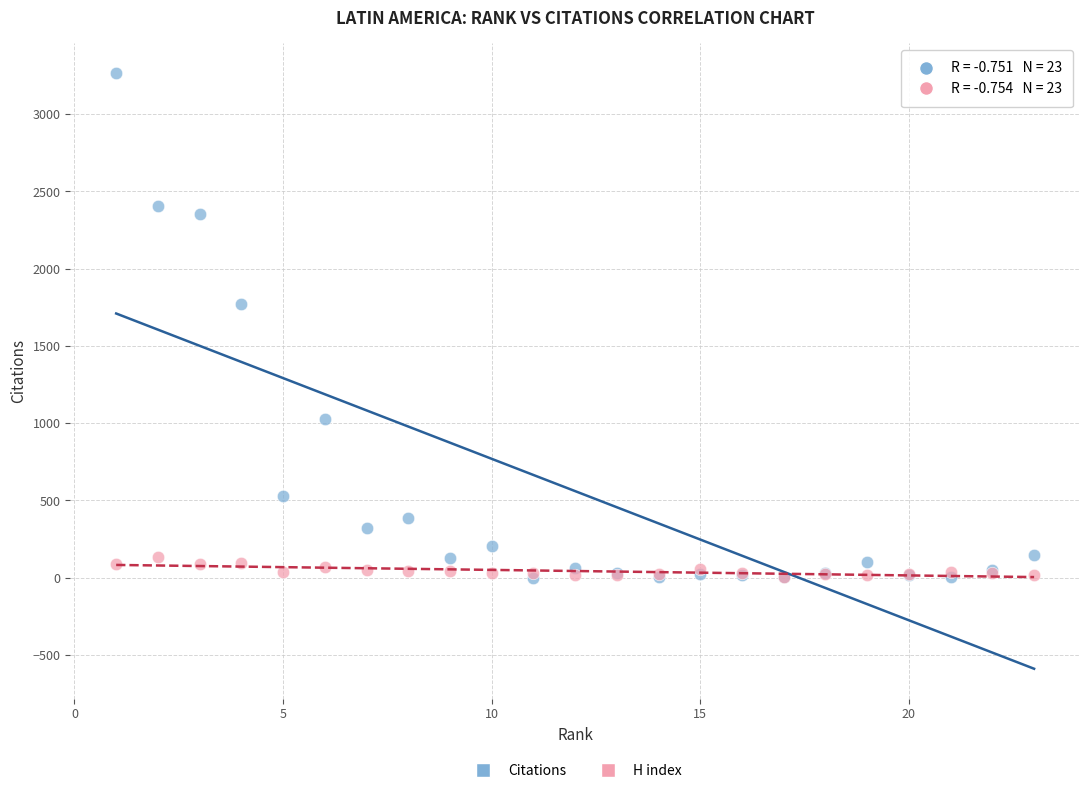

In the Citations series, what Y value is closest to 1633?

1769